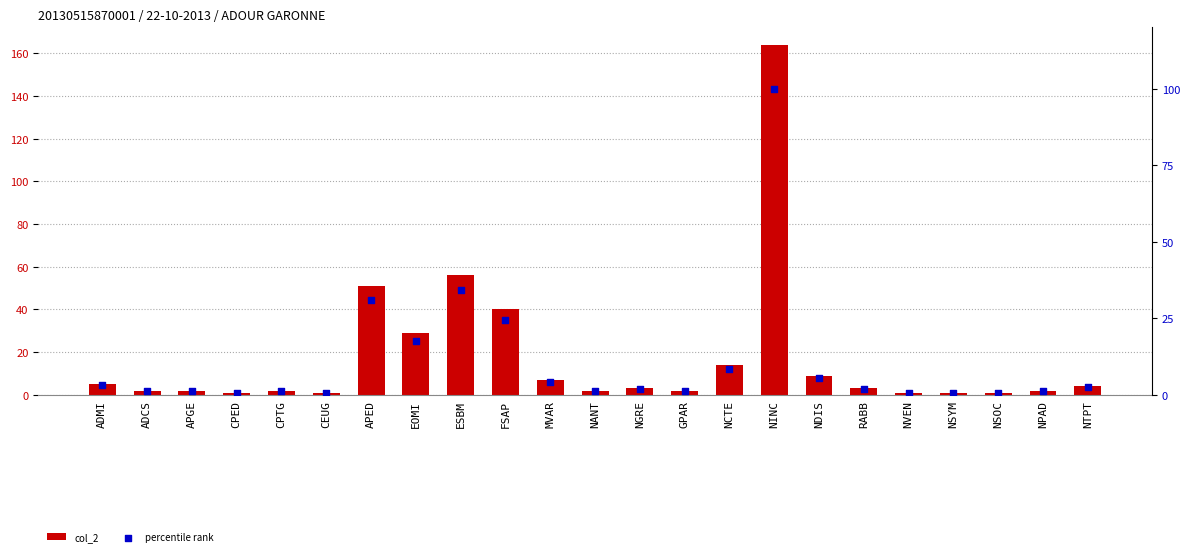

Is the value of col_2 at APGE greater than the value of percentile rank at NCTE?

No